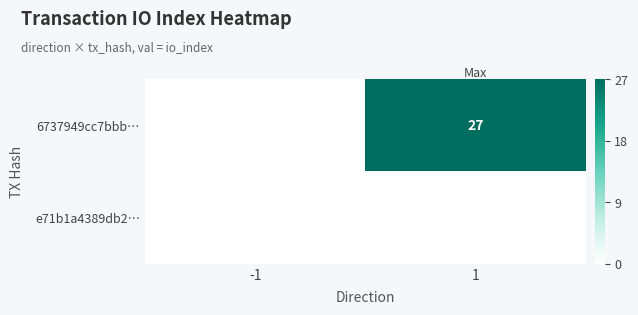

List the series in order of their peak value, lowest first.

e71b1a4389db2…, 6737949cc7bbb…